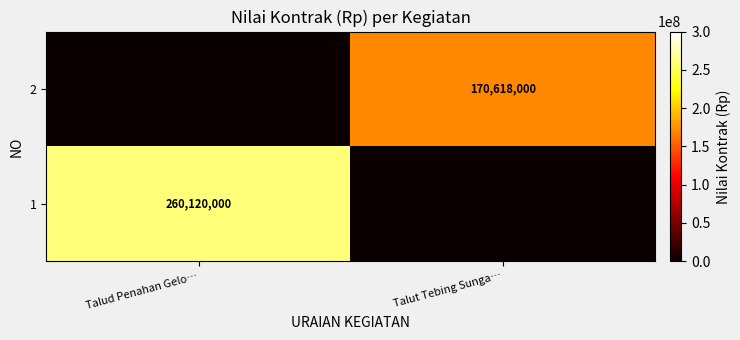

Is the value of 2 at Talut Tebing Sunga… greater than the value of 1 at Talud Penahan Gelo…?

No